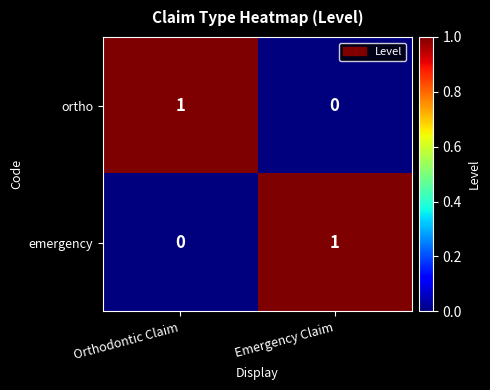

At which label does emergency reach its peak?

Emergency Claim